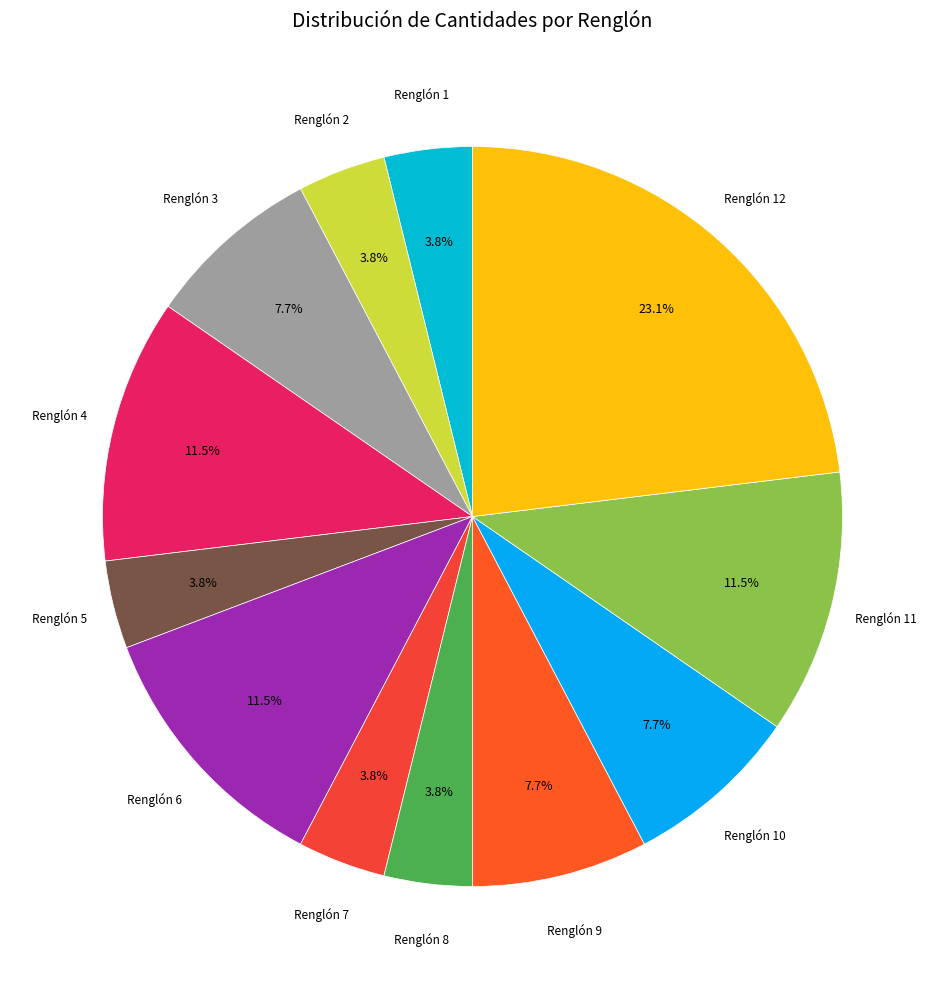

How many segments does this pie chart have?

12